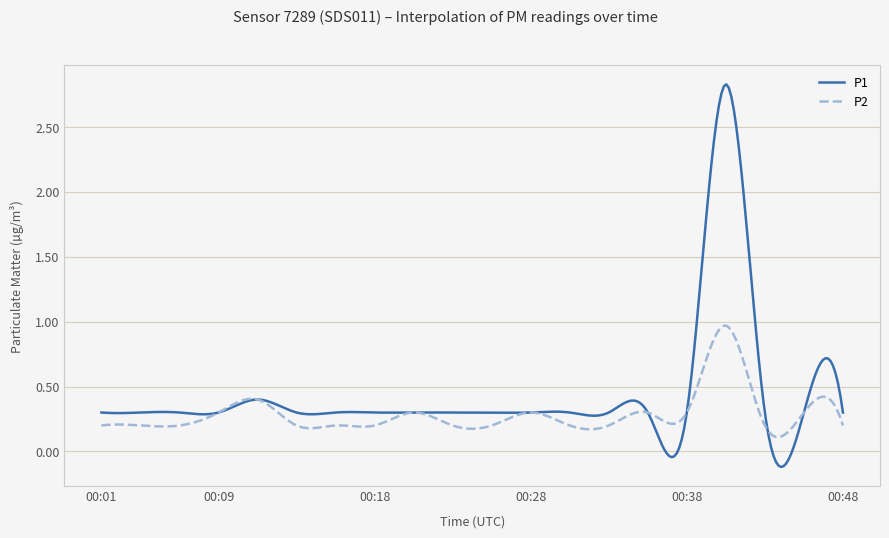

List the series in order of their overall mean, highest first.

P1, P2